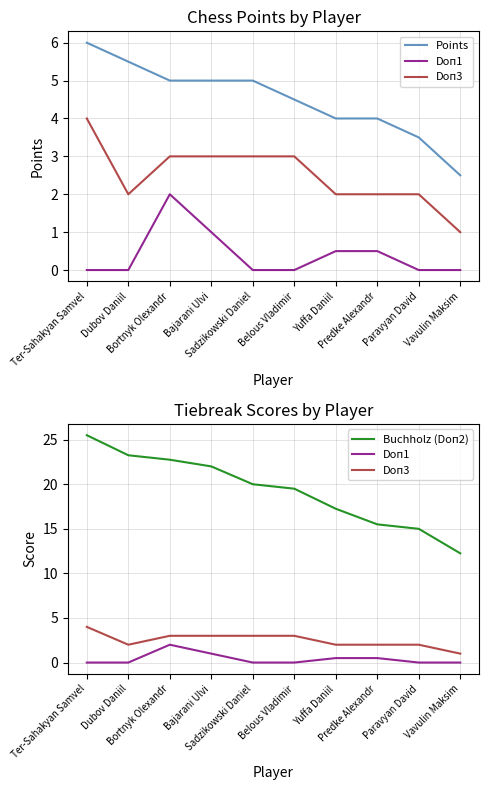

True or false: Doп1 and Buchholz (Doп2) cross at least once.

False